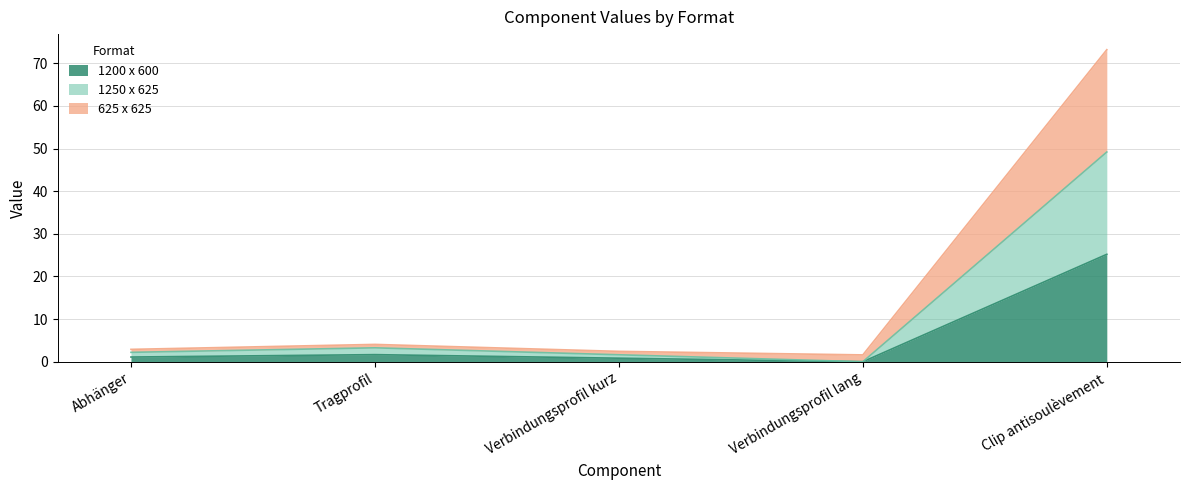

What position from the right is Verbindungsprofil kurz?

3